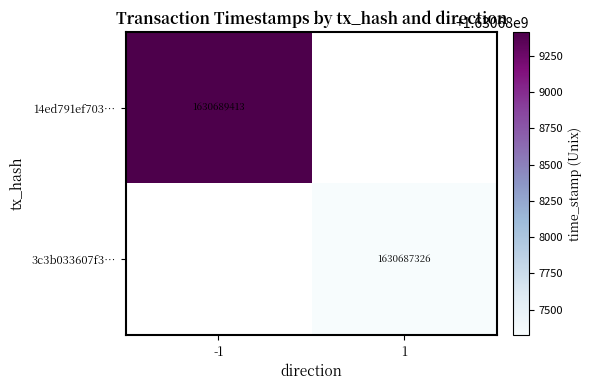

The value of 14ed791ef703… at -1 is 733351629. True or false?

False